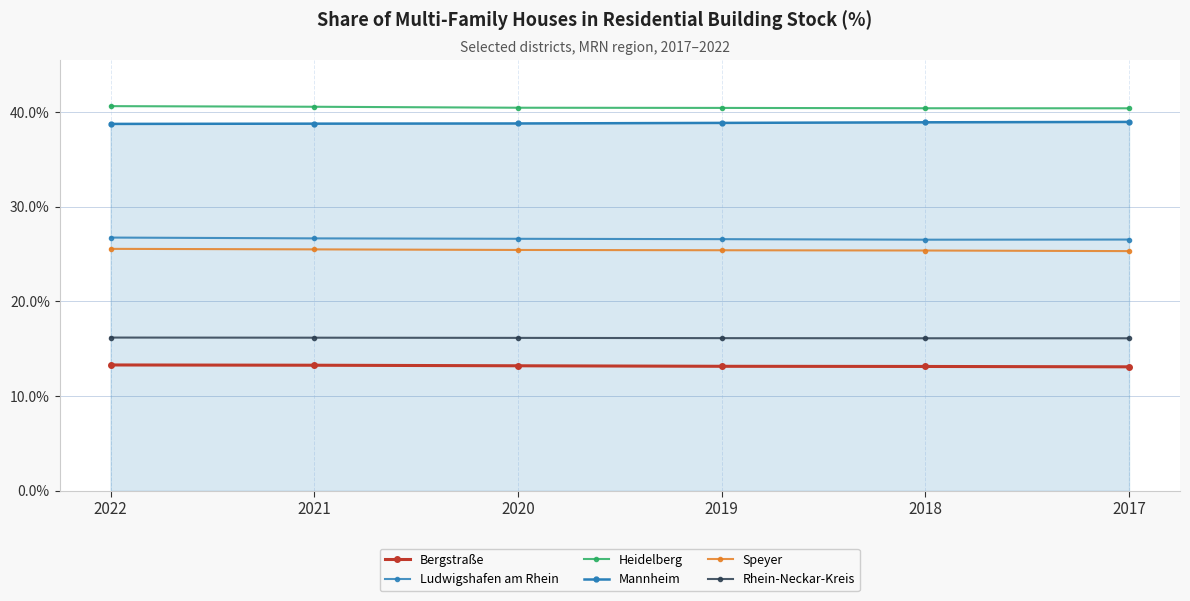

Reading left to right, extract all data points from this chart.

Bergstraße: 13.3	13.3	13.2	13.1	13.1	13.1
Ludwigshafen am Rhein: 26.7	26.7	26.6	26.6	26.5	26.5
Heidelberg: 40.6	40.6	40.5	40.4	40.4	40.4
Mannheim: 38.7	38.8	38.8	38.9	38.9	39.0
Speyer: 25.5	25.5	25.4	25.4	25.4	25.3
Rhein-Neckar-Kreis: 16.2	16.2	16.1	16.1	16.1	16.1